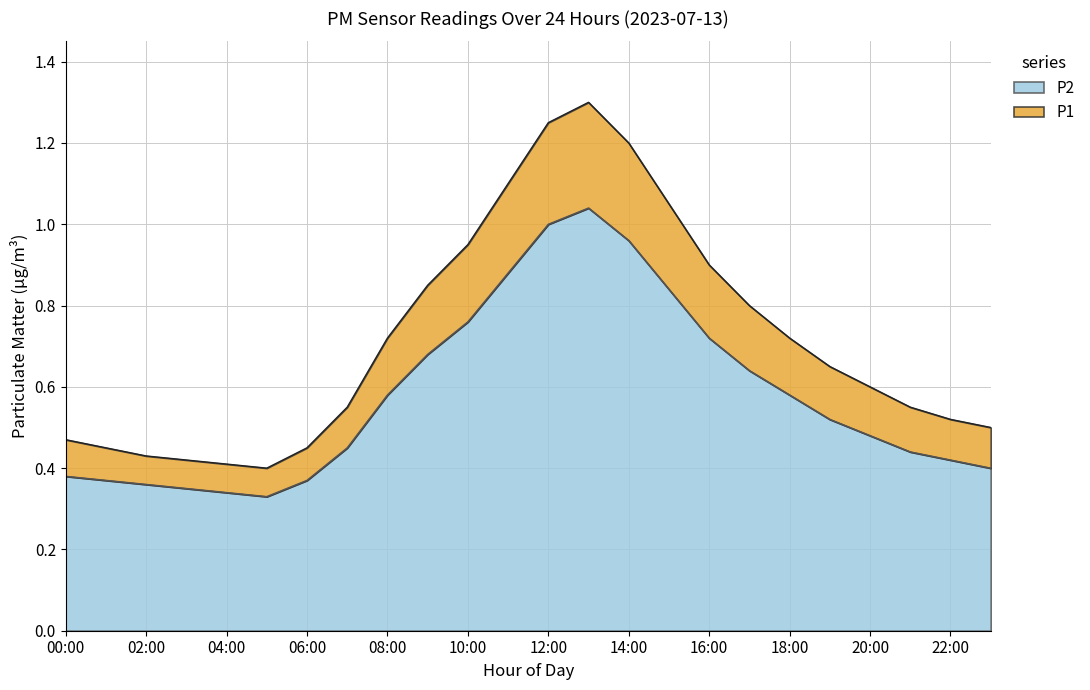

How many interior local peaks does the P2 series have?

1